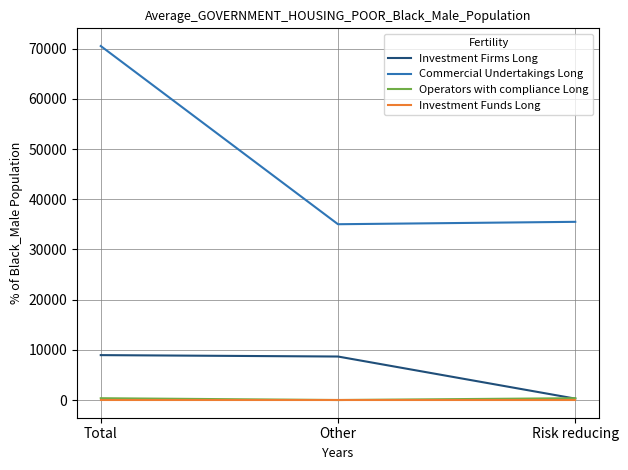

How many values in the Commercial Undertakings Long series are below 35498?

1